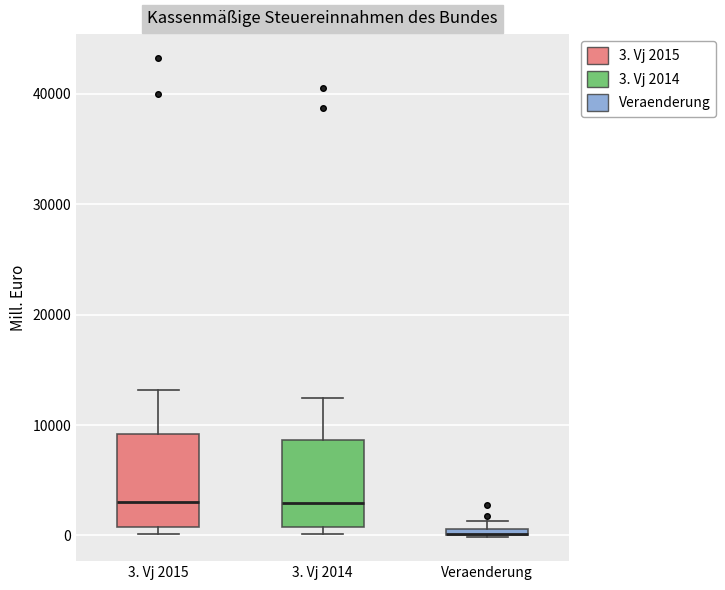

Where is the lower edge of the box for Veraenderung on the y-axis? The values are not printed on the chart, so give them approximately, as read against the axis.

0